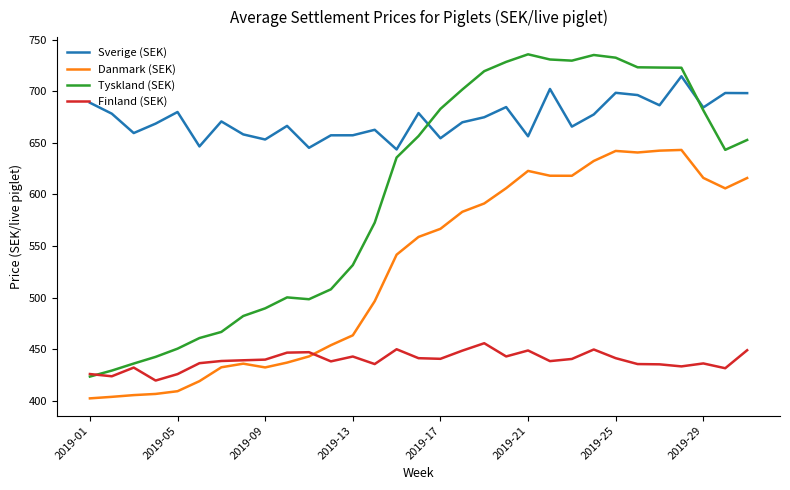

True or false: Danmark (SEK) and Sverige (SEK) intersect in this chart.

False